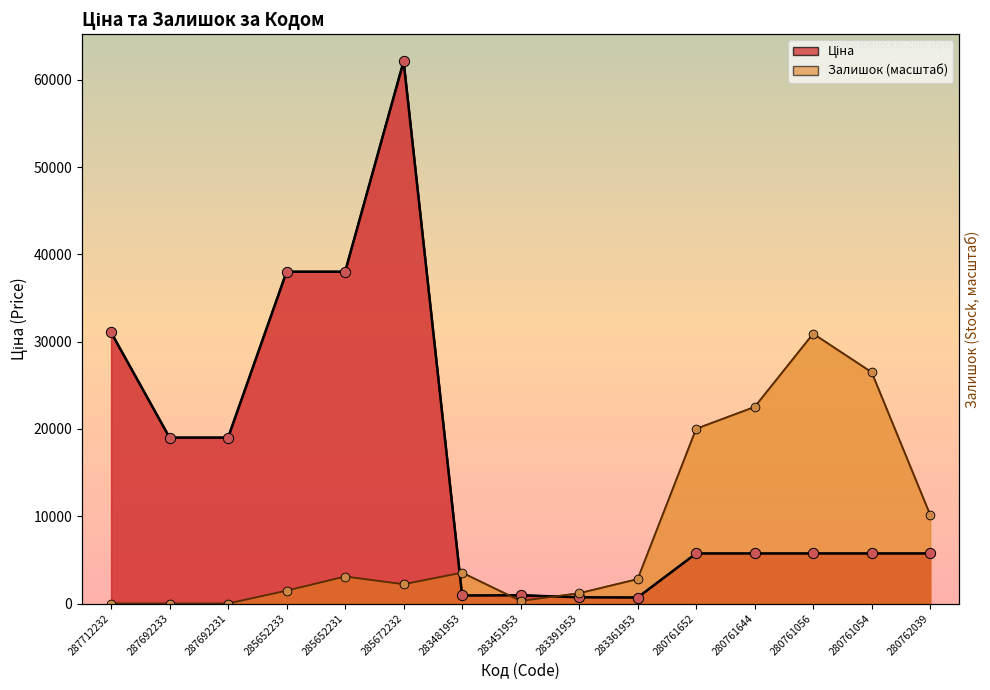

Which series has the widest spread of Y values?

Ціна